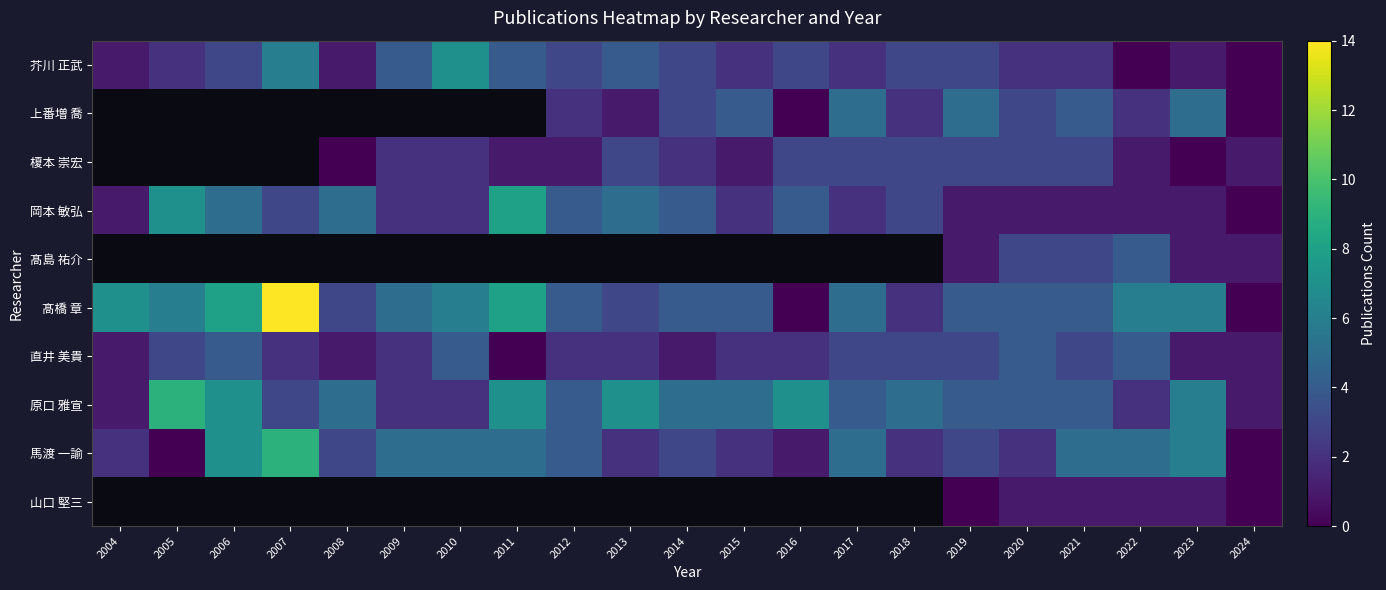

At how many categories does at least one series exceed 6?

8